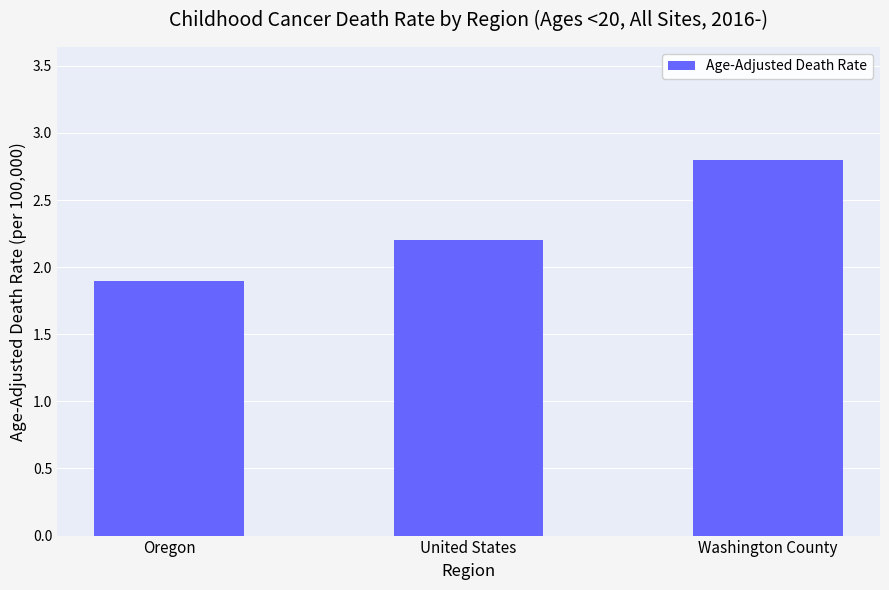

Are the bars grouped side by side (vs. stacked)?

No